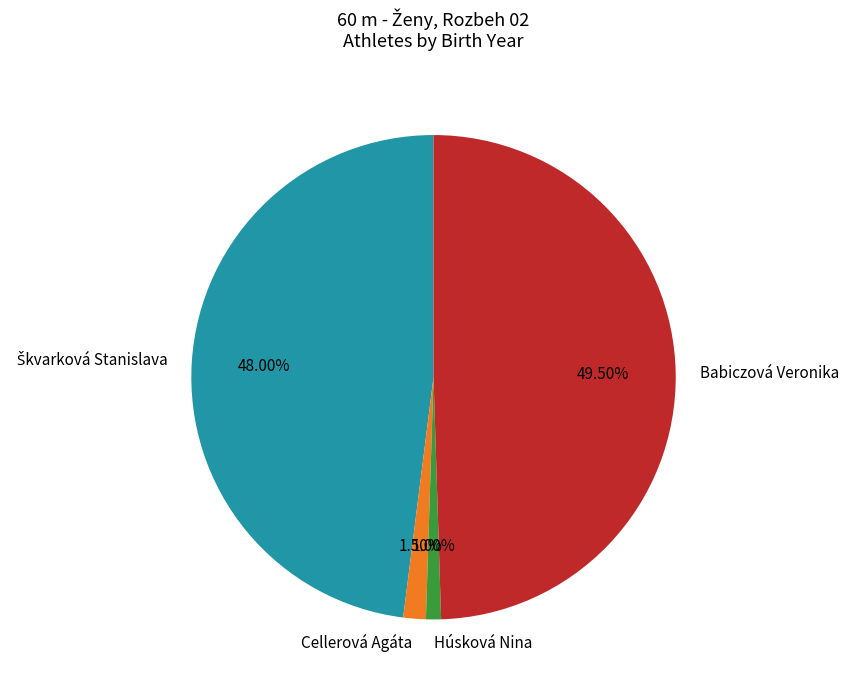

To the nearest percent, what is the difference between the largest and smallest slice percentages?

48%